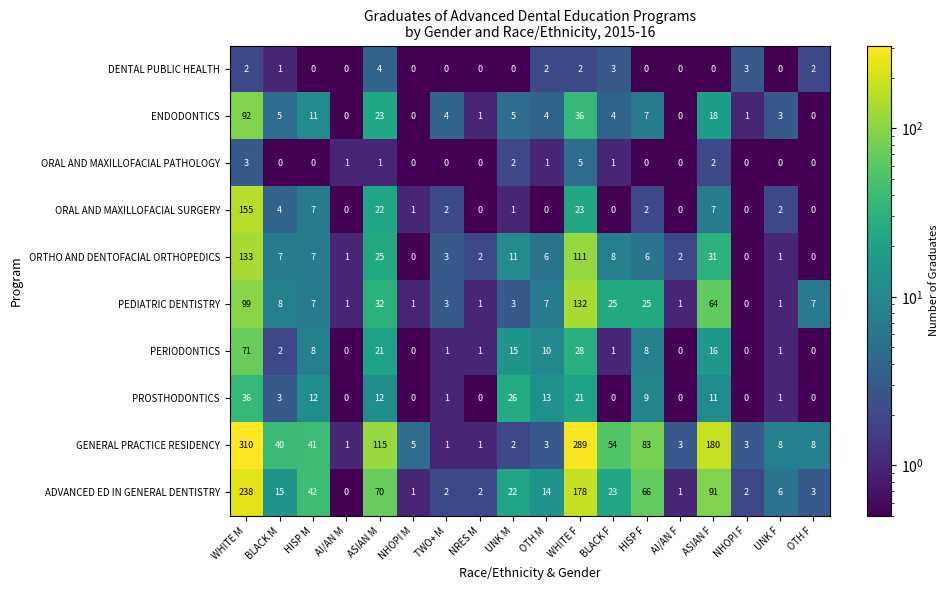

At which label is ADVANCED ED IN GENERAL DENTISTRY closest to 119?

ASIAN F